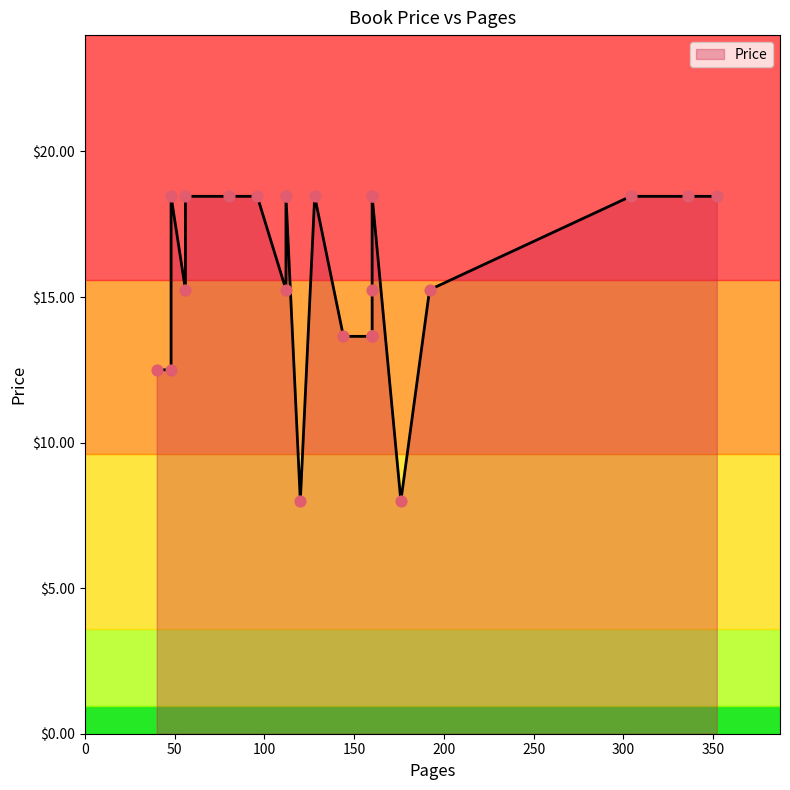

What is the ratio of the value at 40 to the value at 80?

0.7